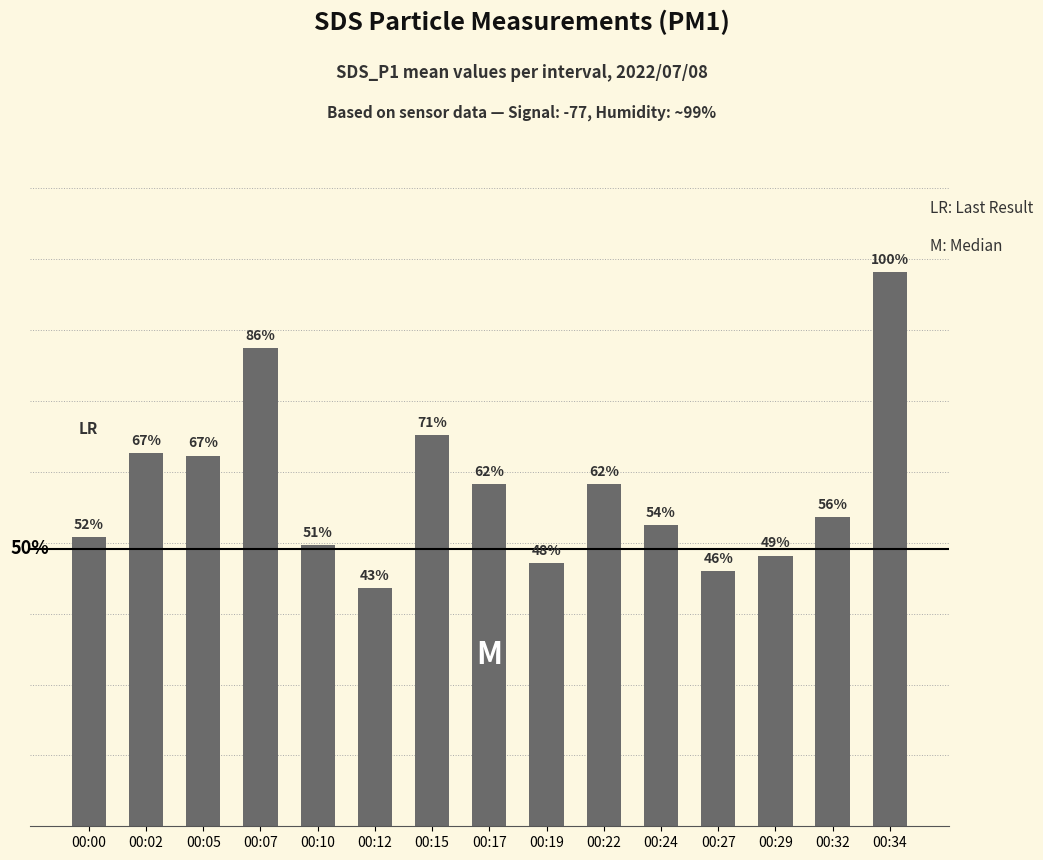

Are the bars horizontal?

No